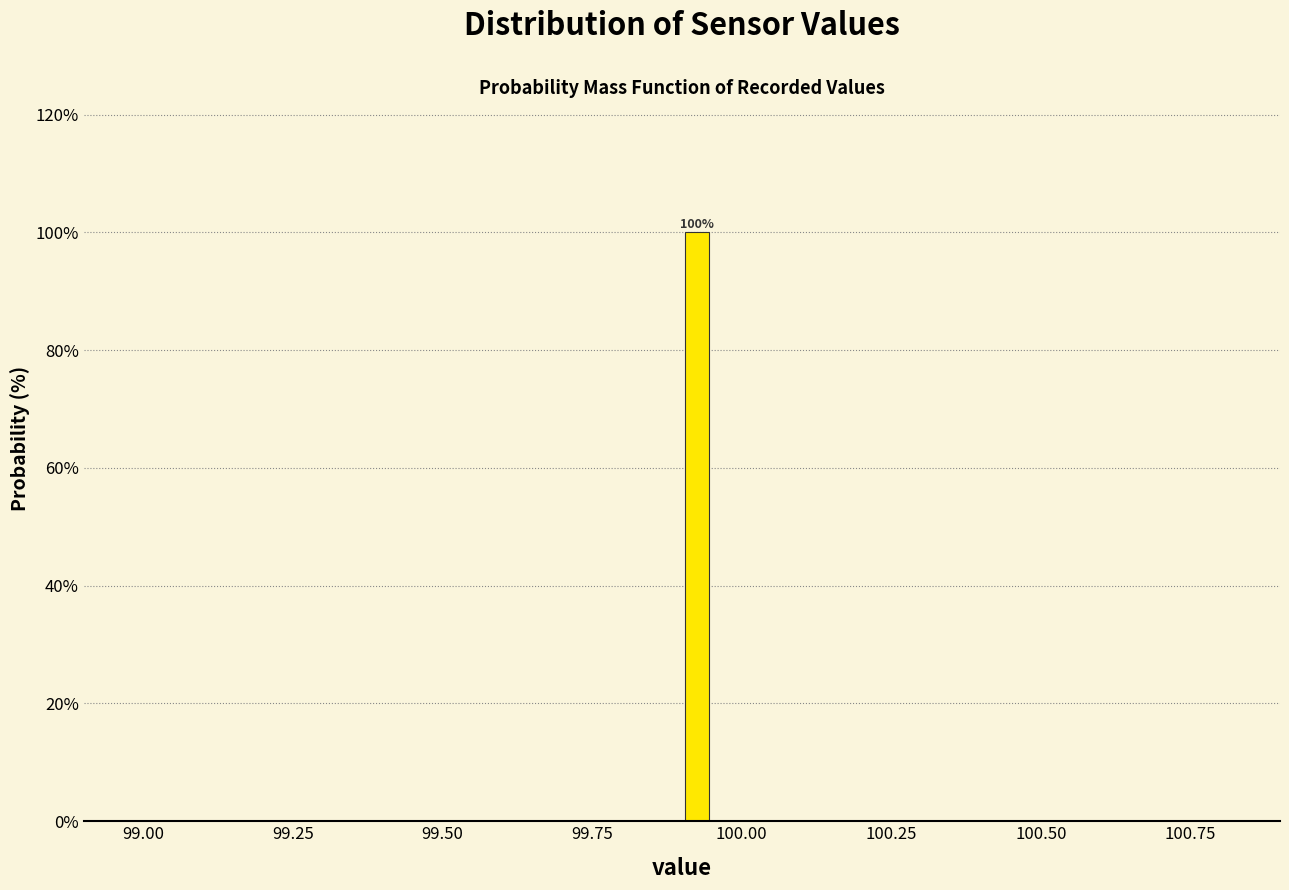

Read against the x-axis, roughly where is the centre of the tallest bar?

99.95